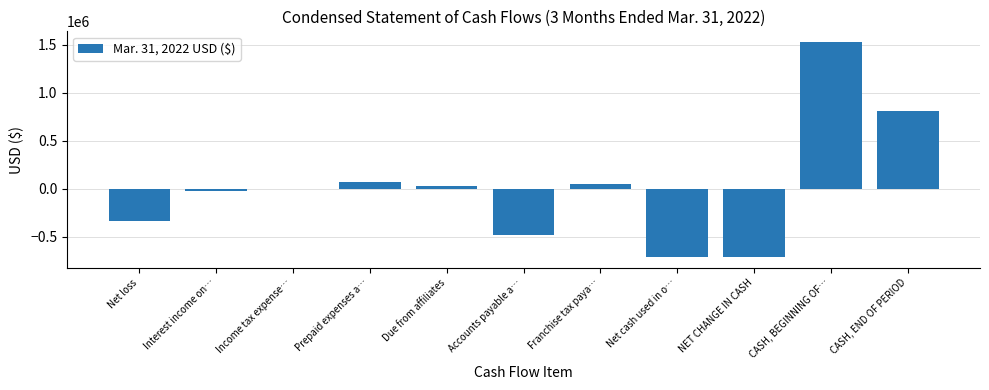

Between Prepaid expenses a… and CASH, END OF PERIOD, which is larger?

CASH, END OF PERIOD